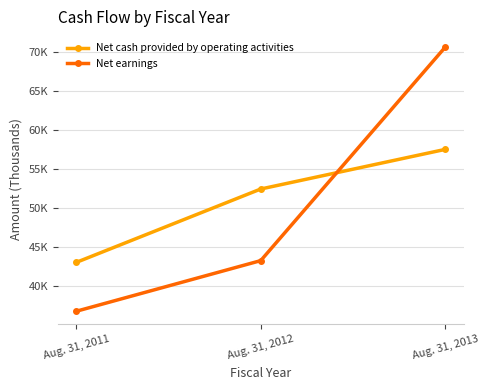

At which label does Net earnings first exceed 43277?

Aug. 31, 2013